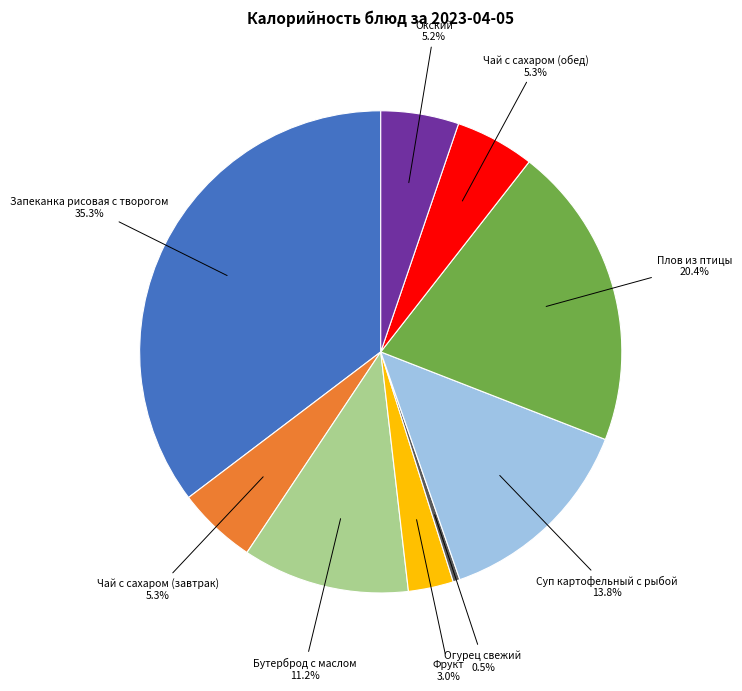

Does any single category account for the majority?

No